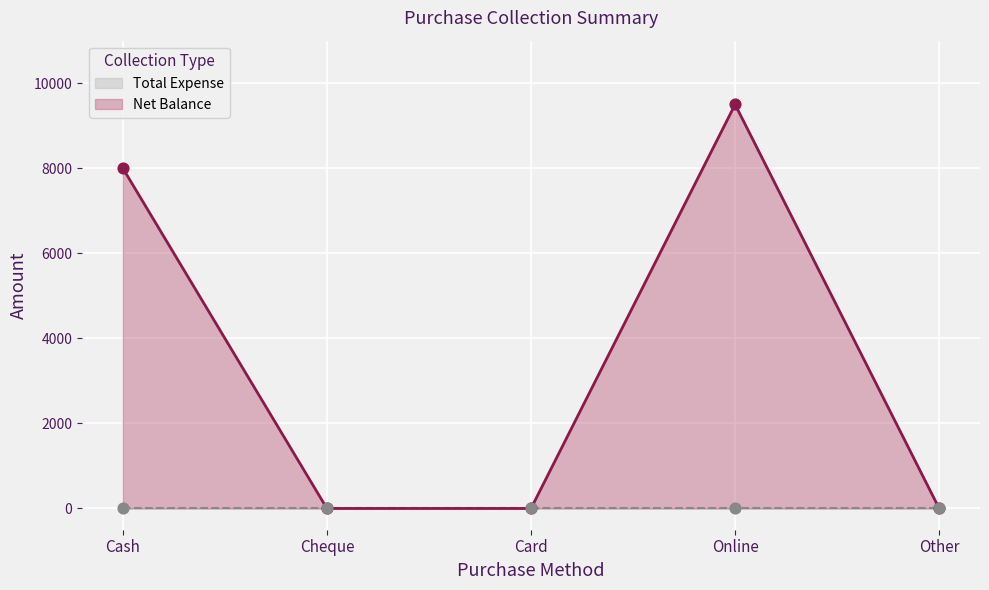

Between Cheque and Card, which is larger?

Cheque